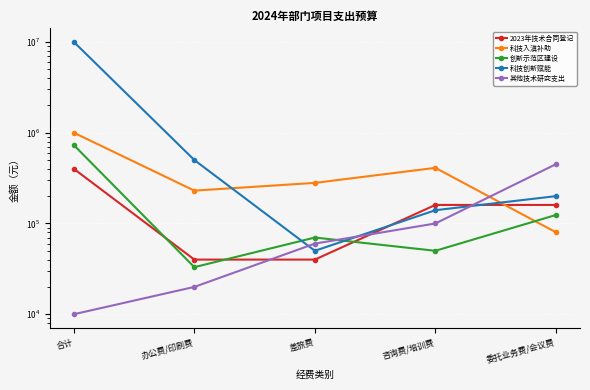

The 科技入滇补助 series shows 434291 at 合计. True or false?

False